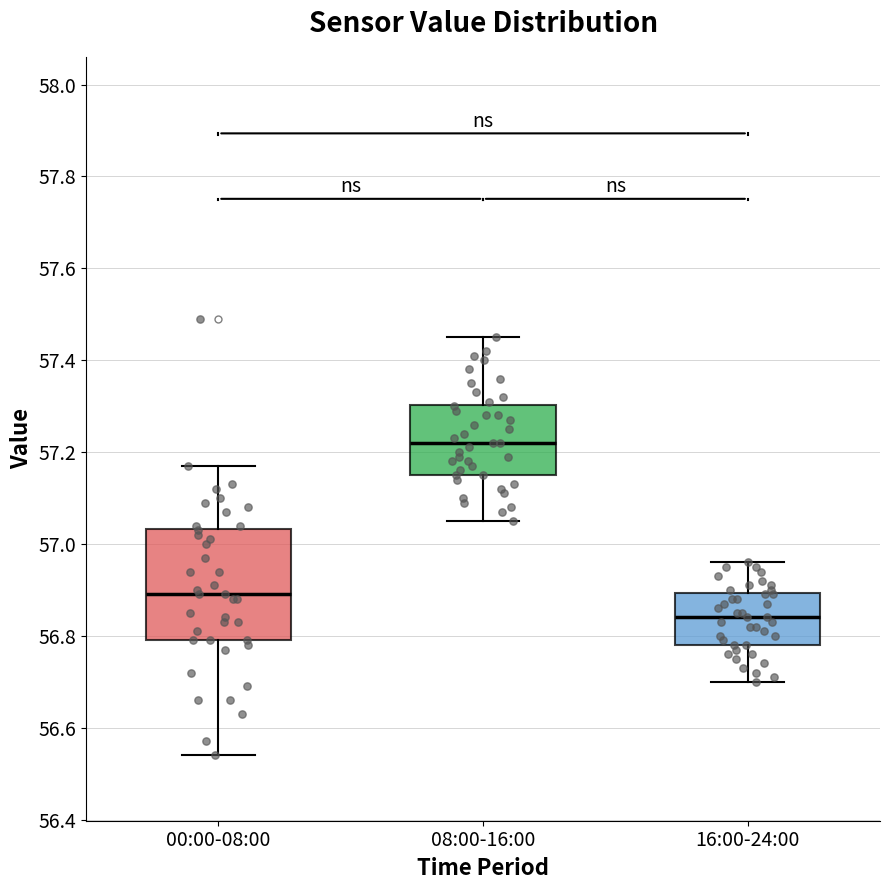

Reading left to right, transcribe this box plot: for each box, give where its median line is, the range the box spans, and where its two whiskers end, as read against the y-axis. The values are not printed on the chart, so give them approximately, as read against the axis.

00:00-08:00: median 56.90, box 56.80 to 57.04, whiskers 56.54 to 57.18
08:00-16:00: median 57.22, box 57.16 to 57.30, whiskers 57.06 to 57.46
16:00-24:00: median 56.84, box 56.78 to 56.90, whiskers 56.70 to 56.96